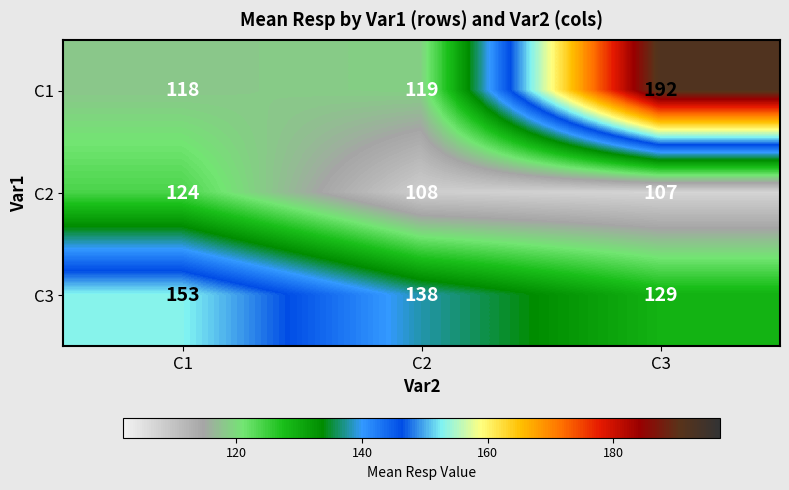

Reading right to left, extract all data points from this chart.

C1: 192	119	118
C2: 107	108	124
C3: 129	138	153